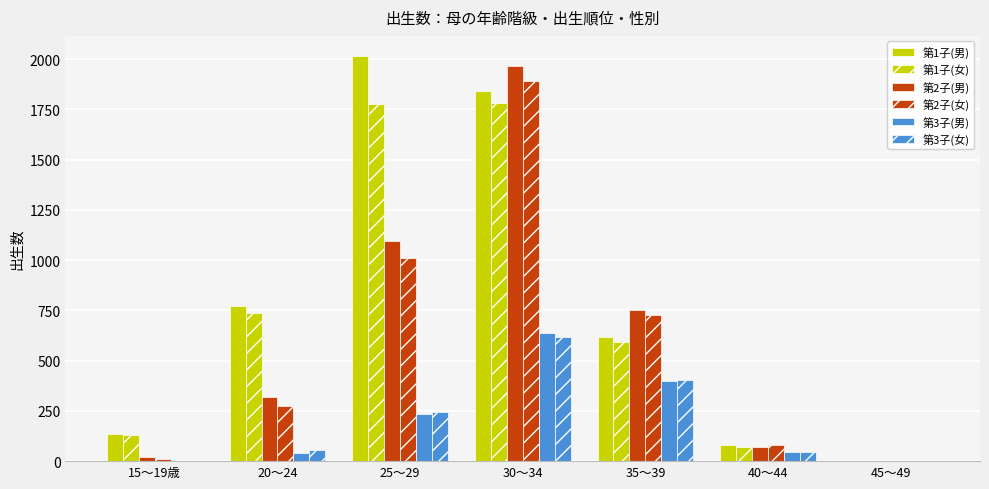

At how many categories does at least one series exceed 1393?

2